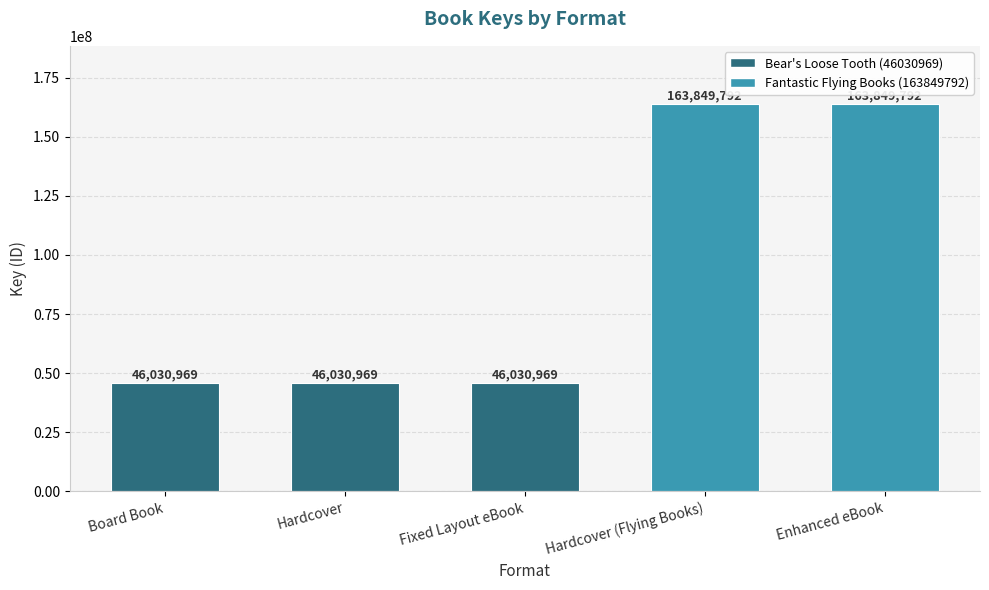

What is the value of the 1st bar from the left?

46030969